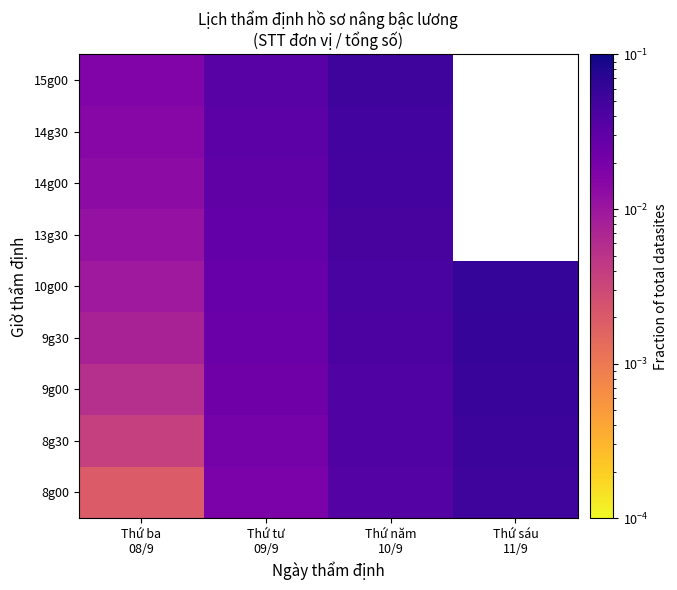

Rank the series at Thứ sáu 11/9 from highest to lowest value.

10g00, 13g30, 14g00, 14g30, 15g00, 9g30, 9g00, 8g30, 8g00